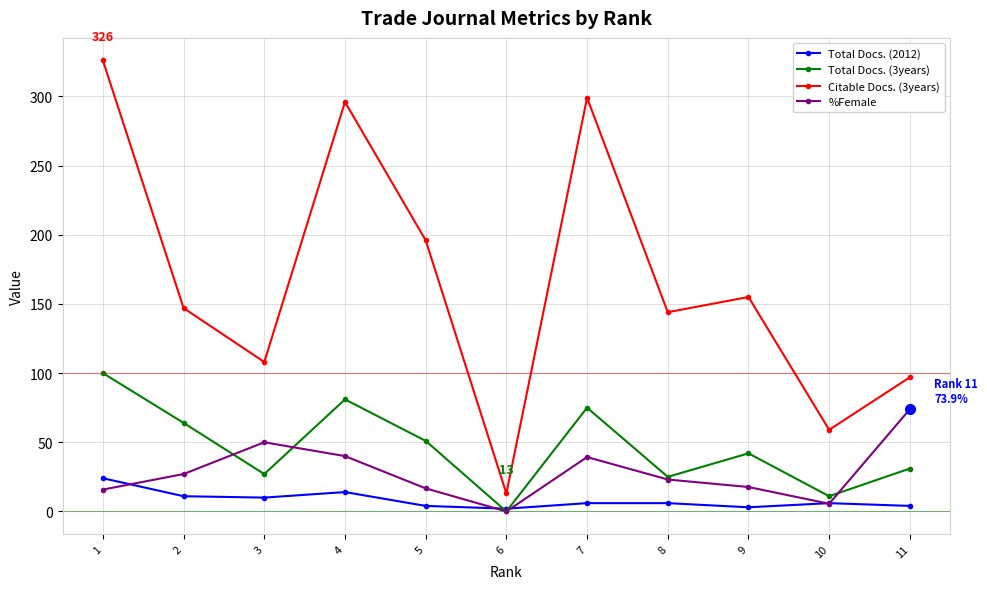

What is the difference between the second highest and minimum values in the Total Docs. (3years) series?

81.0